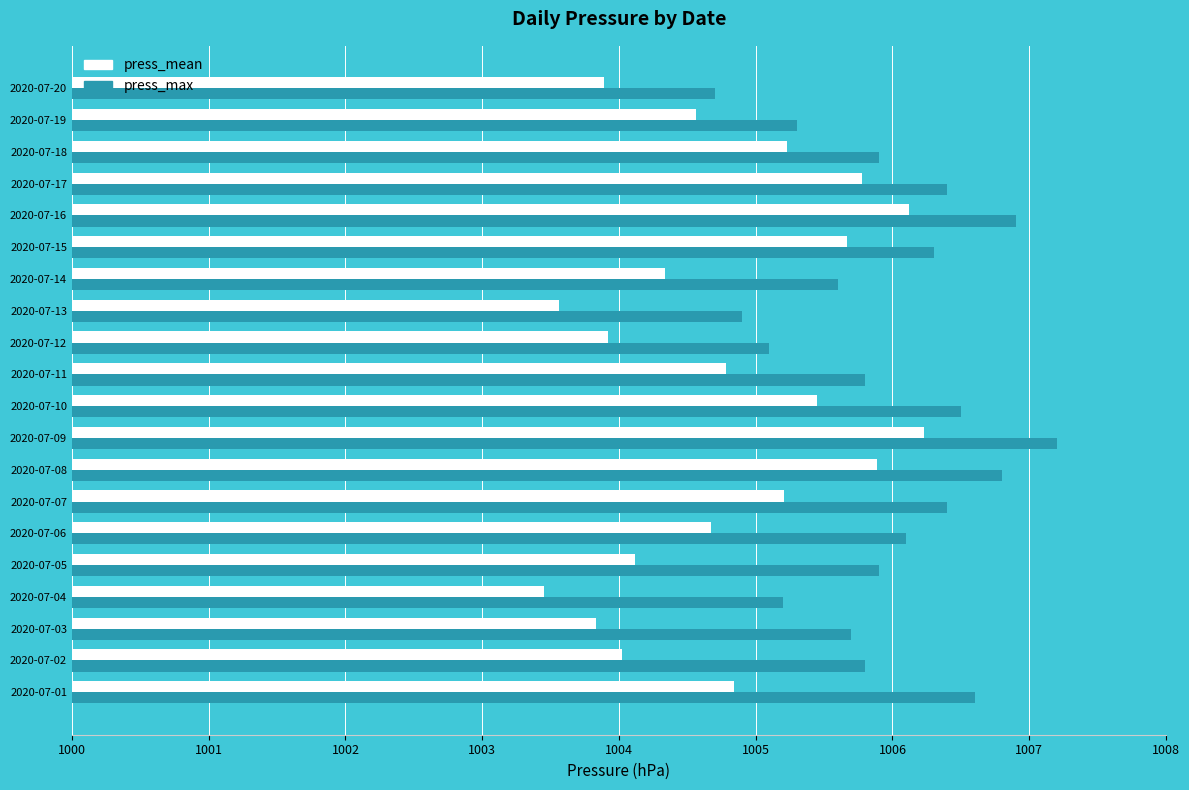

What is the difference between the highest and lowest values at 2020-07-07?

1.2